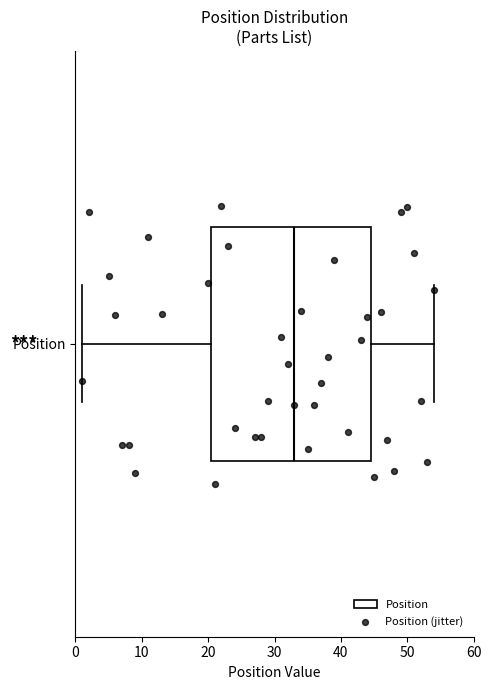

Transcribe this box plot: give where the median line is, the range the box spans, and where the two whiskers end, as read against the x-axis. The values are not printed on the chart, so give them approximately, as read against the axis.

median 33, box 21 to 45, whiskers 1 to 54